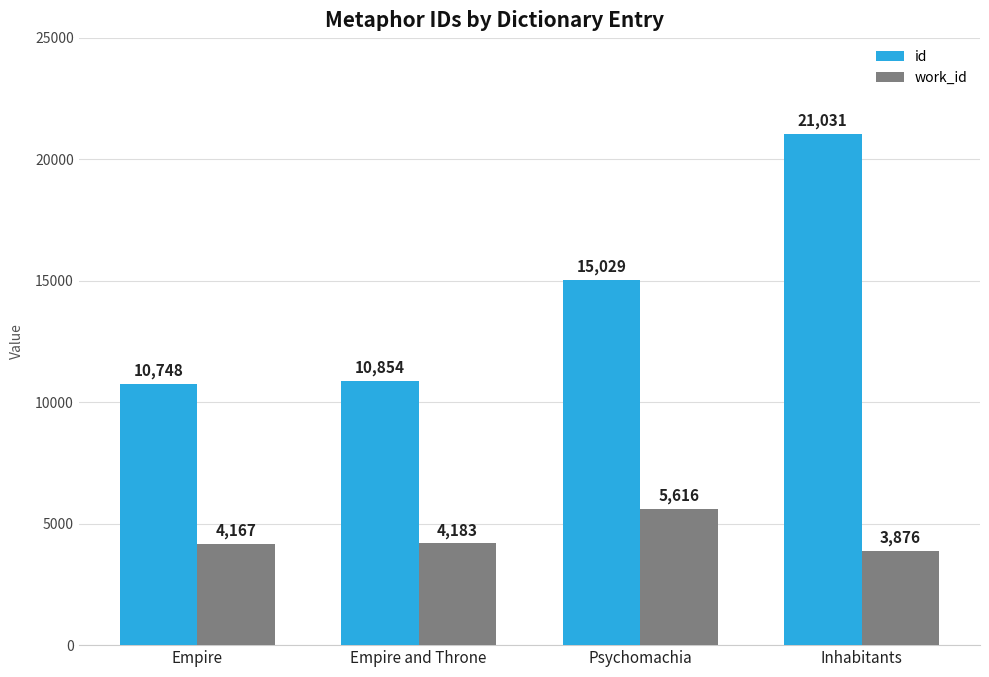

Rank the series by their maximum value, from highest to lowest.

id, work_id